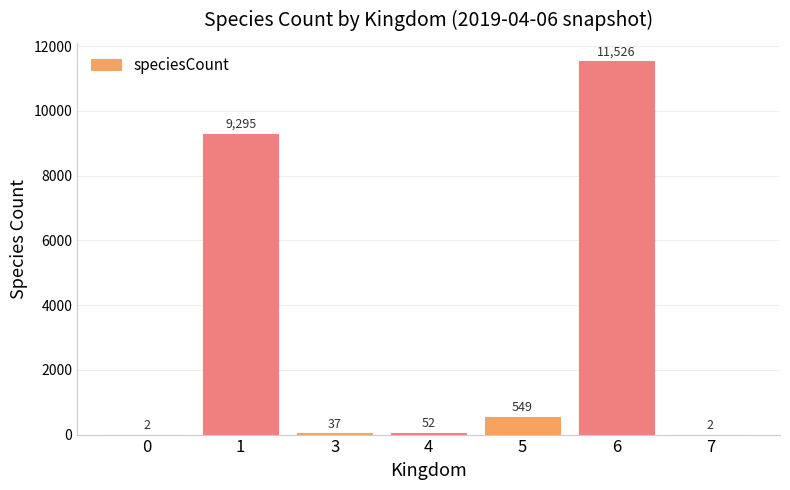

True or false: the data shows 37 at 3.

True